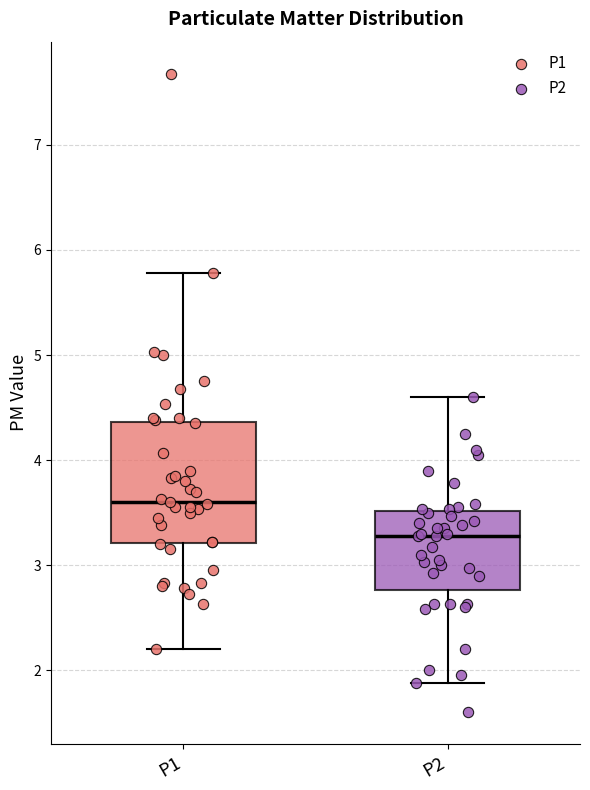

Which box's median line is the highest?

P1